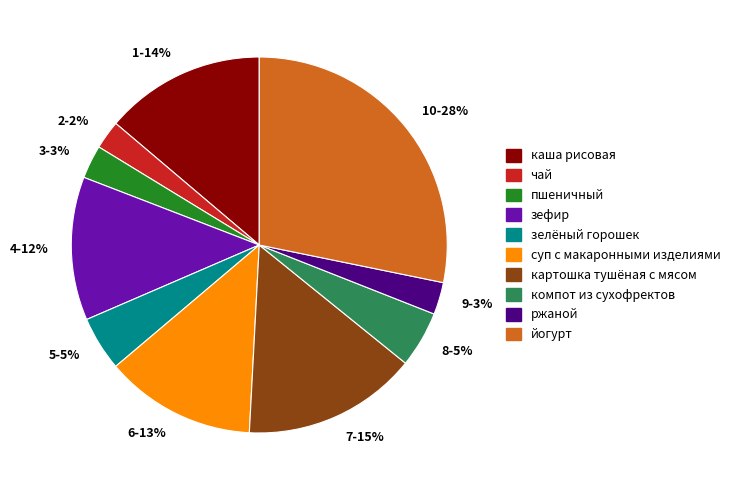

What percentage is the 2-2% slice, to the nearest percent?

2%